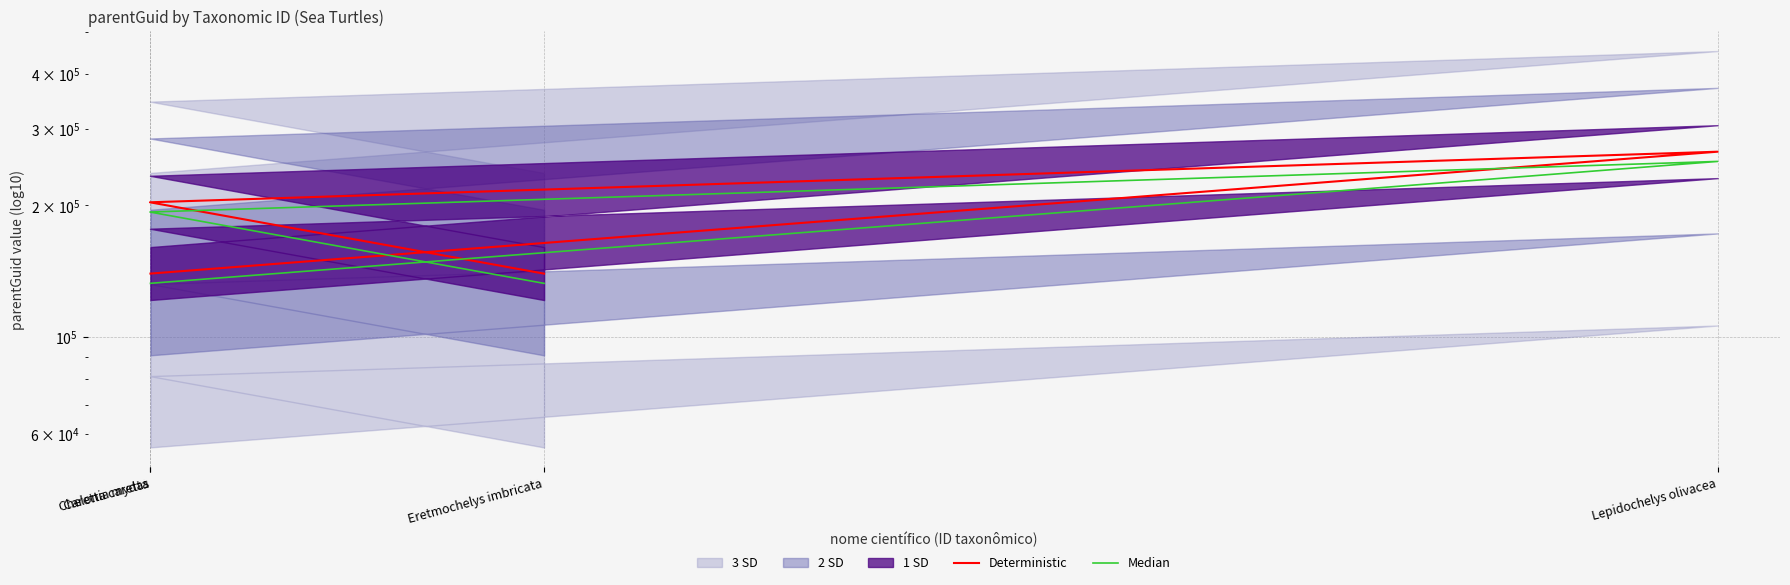

What is the difference between the second highest and second lowest values in the Median series?

60516.9